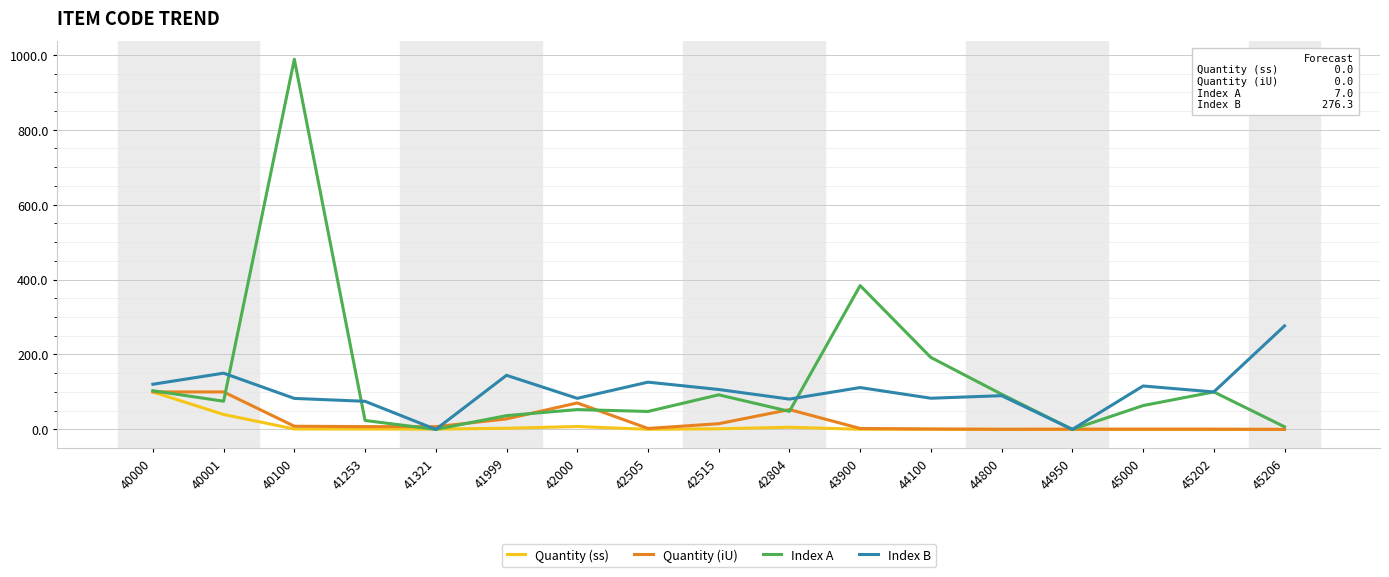

Which series has the largest range (max minus min)?

Index A